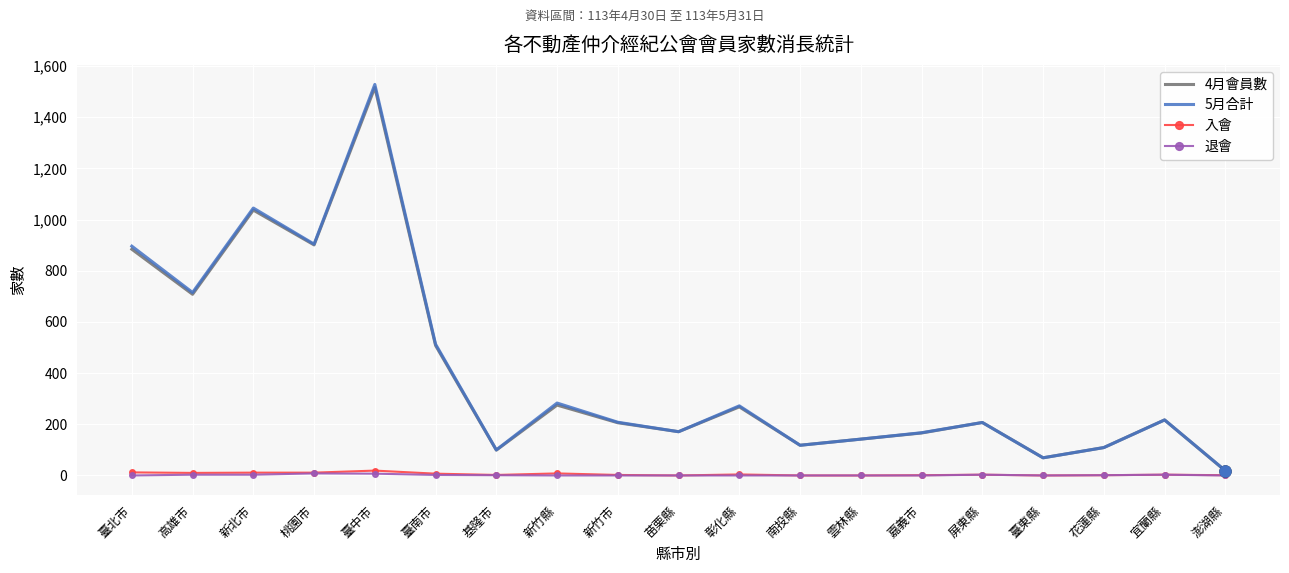

What is the average value of the 5月合計 series?

404